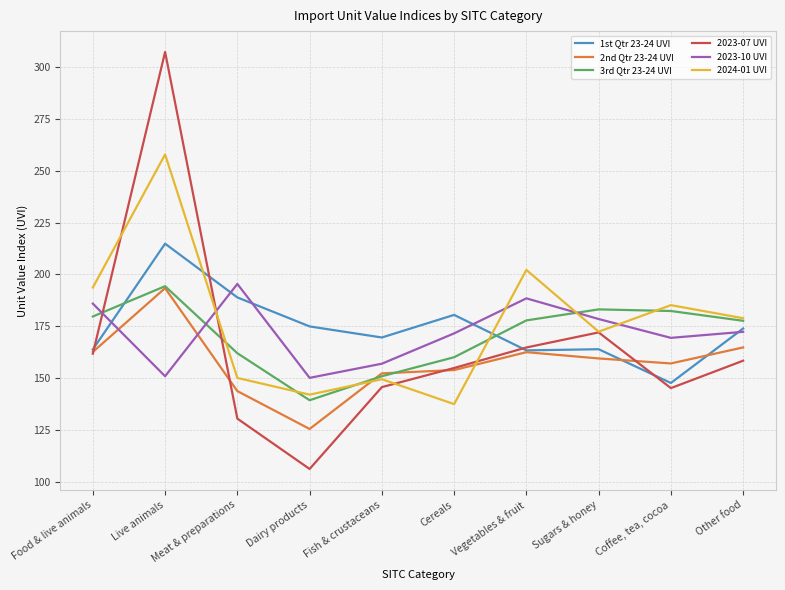

What is the difference between the 2023-07 UVI values at Coffee, tea, cocoa and Fish & crustaceans?

0.5